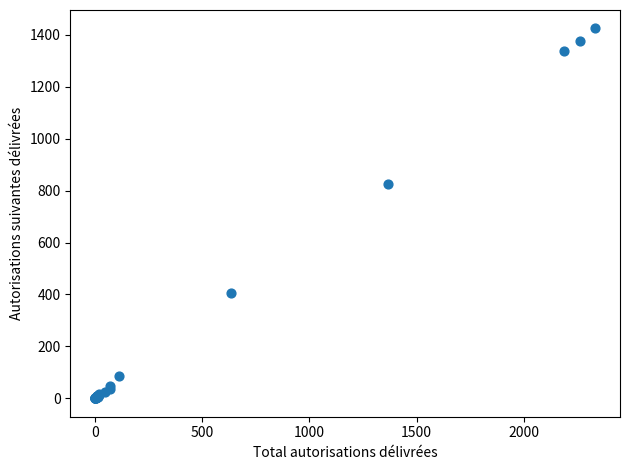

What Y value in the scatter plot is closest to 712?

826